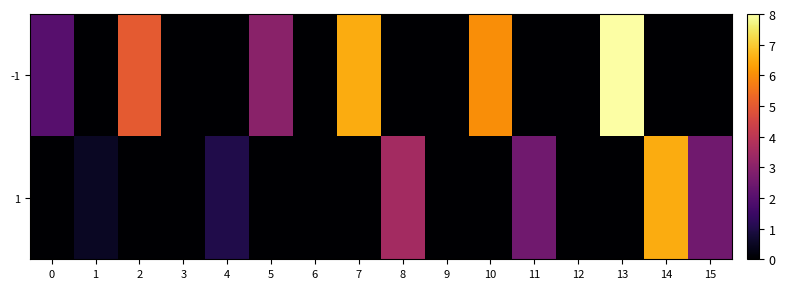

List the series in order of their overall mean, lowest first.

1, -1